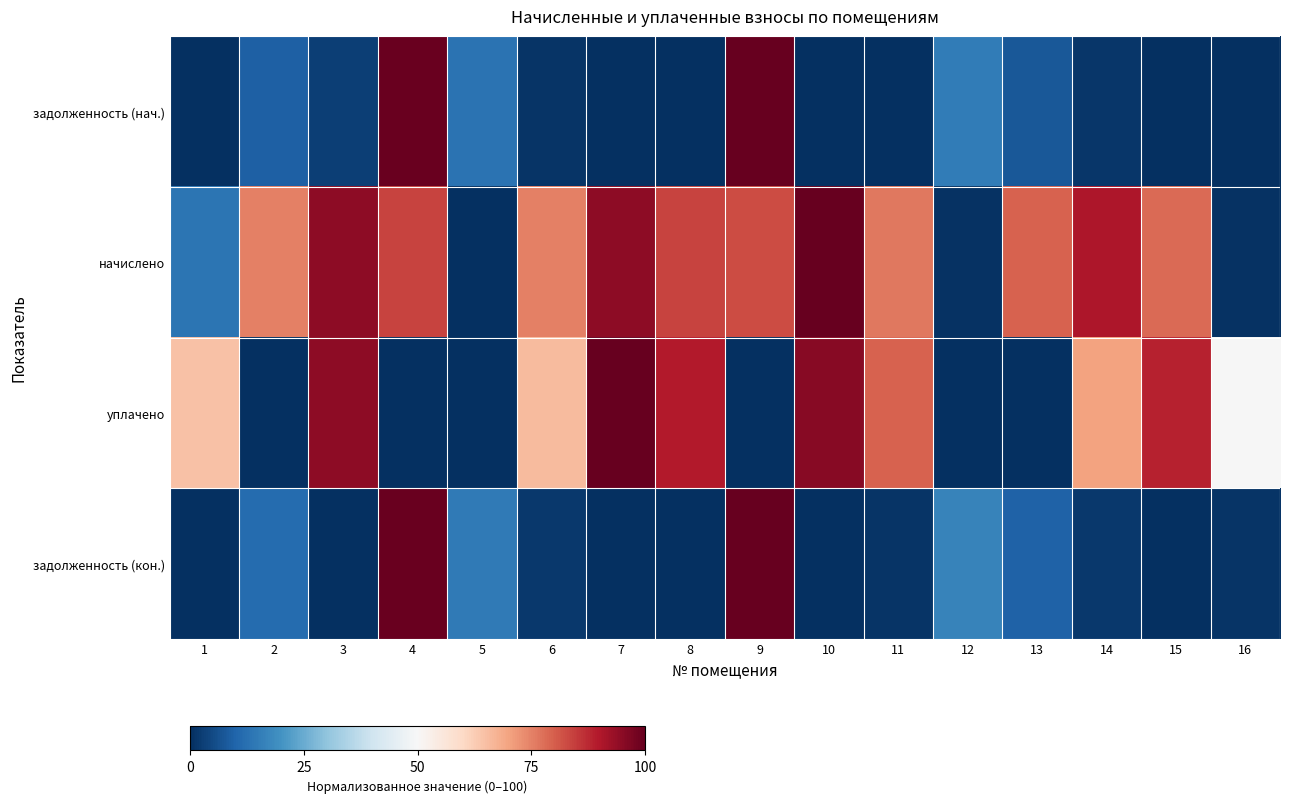

List the series in order of their peak value, lowest first.

задолженность (нач.), начислено, уплачено, задолженность (кон.)